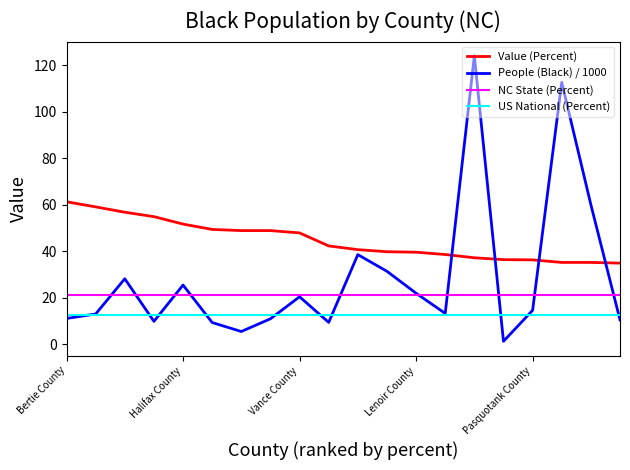

What is the maximum value shown in the chart?

124.1